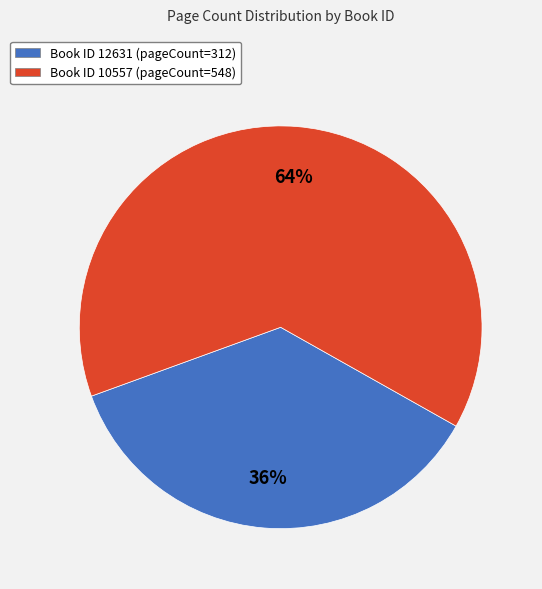

Rank the categories by value from lowest to highest.

Book ID 12631 (pageCount=312), Book ID 10557 (pageCount=548)